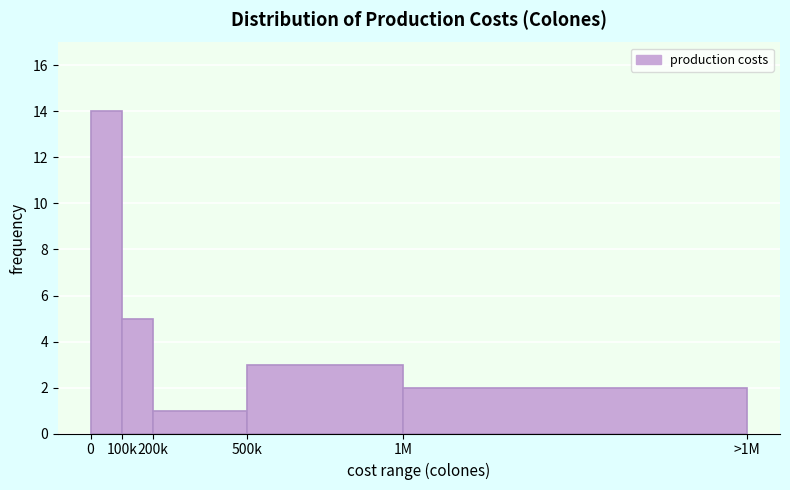

Reading right to left, transcribe all the data shown in this chart.

2	3	1	5	14